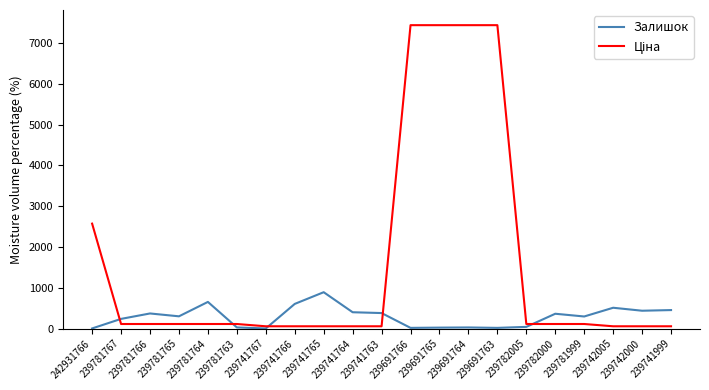

True or false: Ціна has a value of 55.9 at 239741766.

True